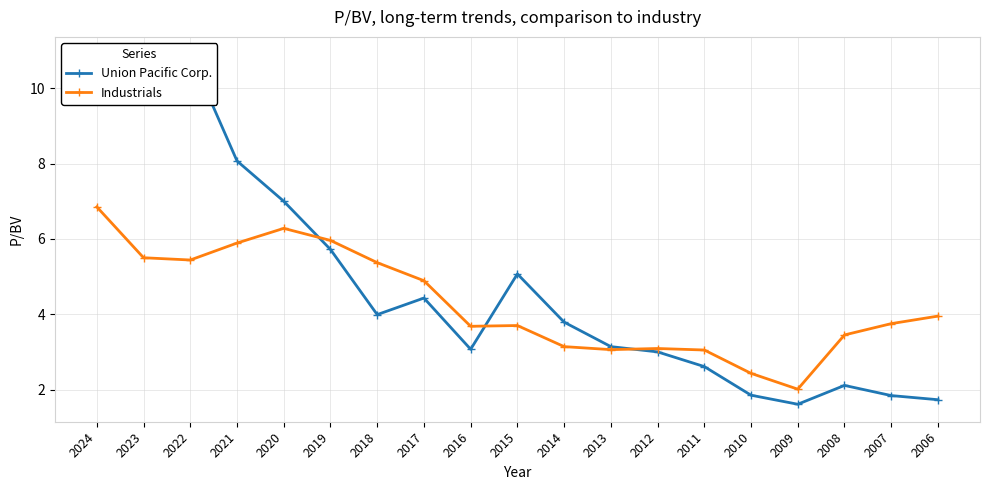

The Industrials series shows 6.6 at 2007. True or false?

False